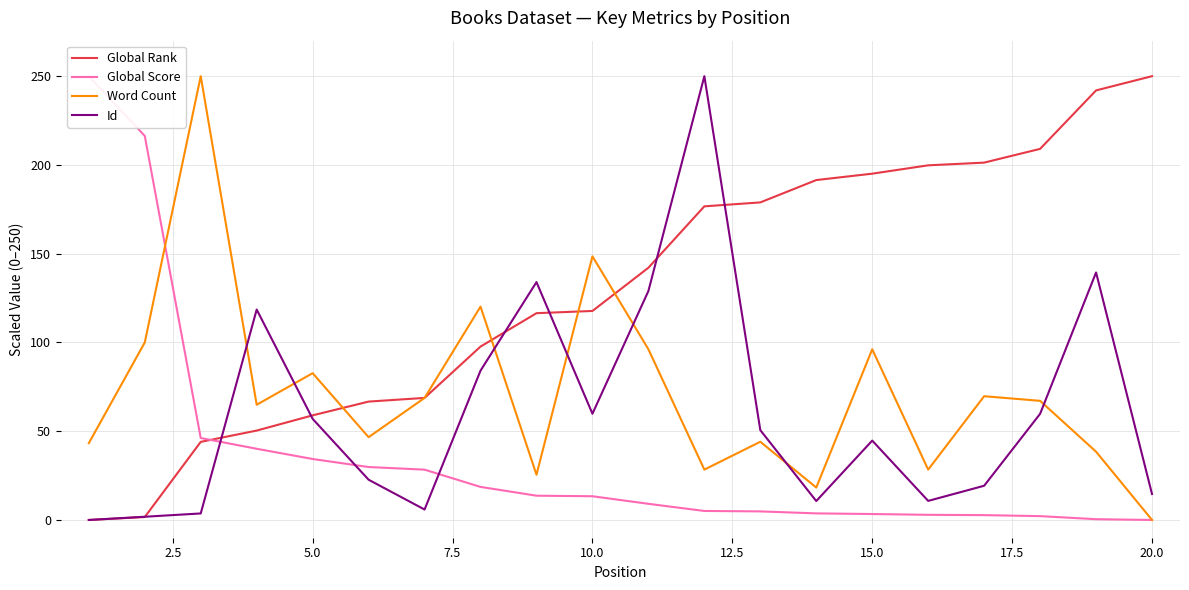

At which label does Word Count reach its minimum?

20.0